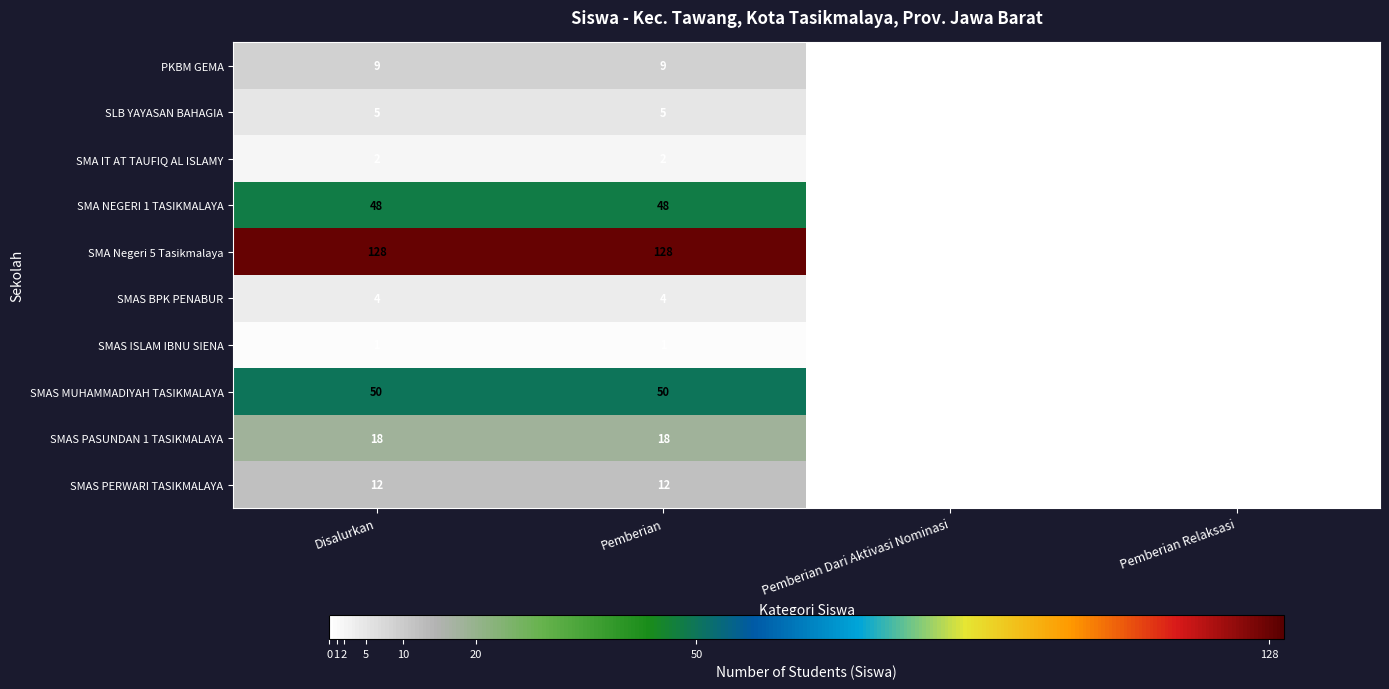

The value of SLB YAYASAN BAHAGIA at Pemberian Dari Aktivasi Nominasi is 2. True or false?

False